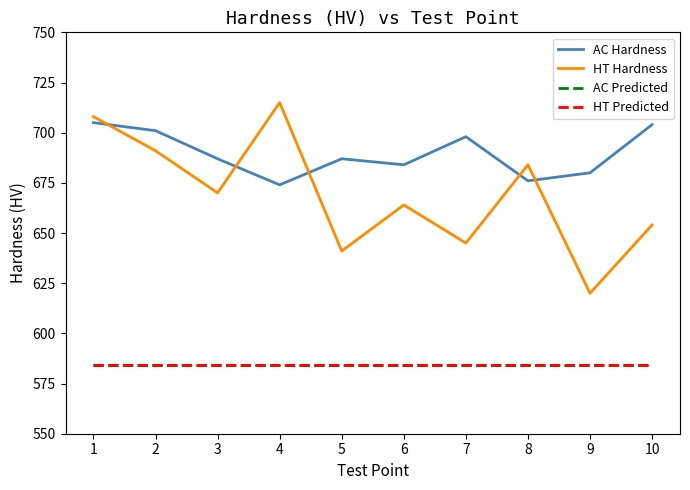

Read the AC Predicted value at 2.

584.1